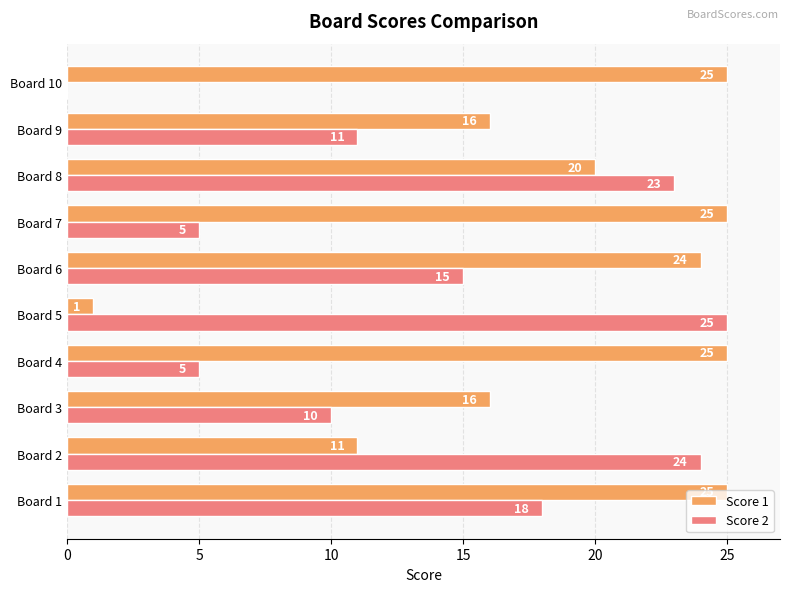

Is the value of Score 2 at Board 1 greater than the value of Score 1 at Board 8?

No